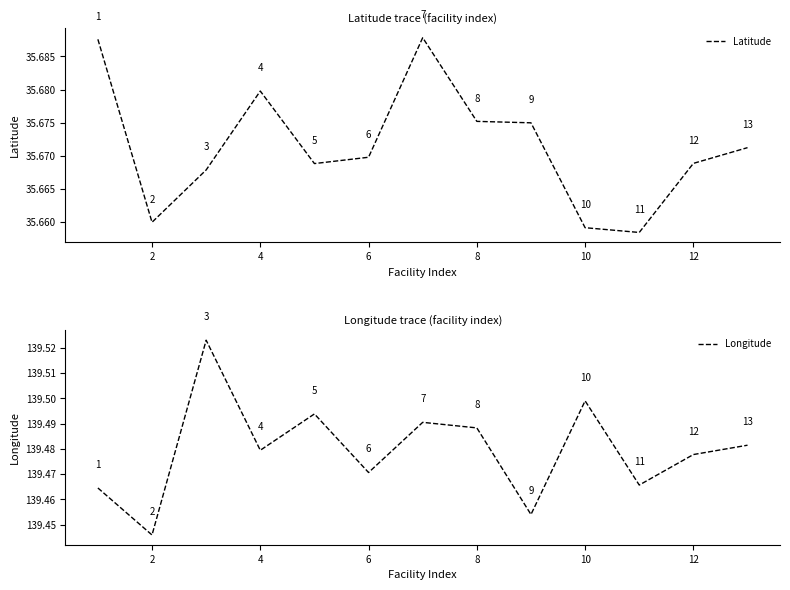

True or false: Latitude has a value of 13.3 at 8.

False